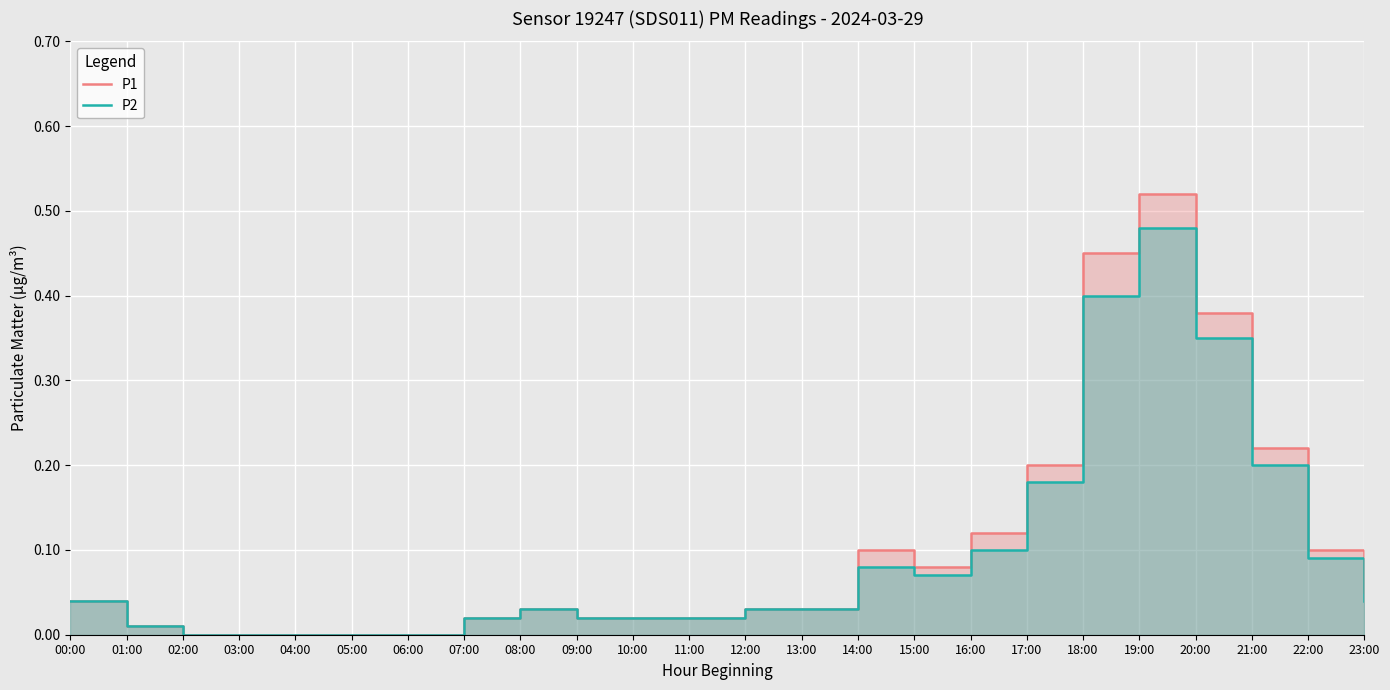

Reading left to right, transcribe all the data shown in this chart.

P1: 00:00=0.0	01:00=0.0	02:00=0.0	03:00=0.0	04:00=0.0	05:00=0.0	06:00=0.0	07:00=0.0	08:00=0.0	09:00=0.0	10:00=0.0	11:00=0.0	12:00=0.0	13:00=0.0	14:00=0.1	15:00=0.1	16:00=0.1	17:00=0.2	18:00=0.5	19:00=0.5	20:00=0.4	21:00=0.2	22:00=0.1	23:00=0.1
P2: 00:00=0.0	01:00=0.0	02:00=0.0	03:00=0.0	04:00=0.0	05:00=0.0	06:00=0.0	07:00=0.0	08:00=0.0	09:00=0.0	10:00=0.0	11:00=0.0	12:00=0.0	13:00=0.0	14:00=0.1	15:00=0.1	16:00=0.1	17:00=0.2	18:00=0.4	19:00=0.5	20:00=0.3	21:00=0.2	22:00=0.1	23:00=0.0